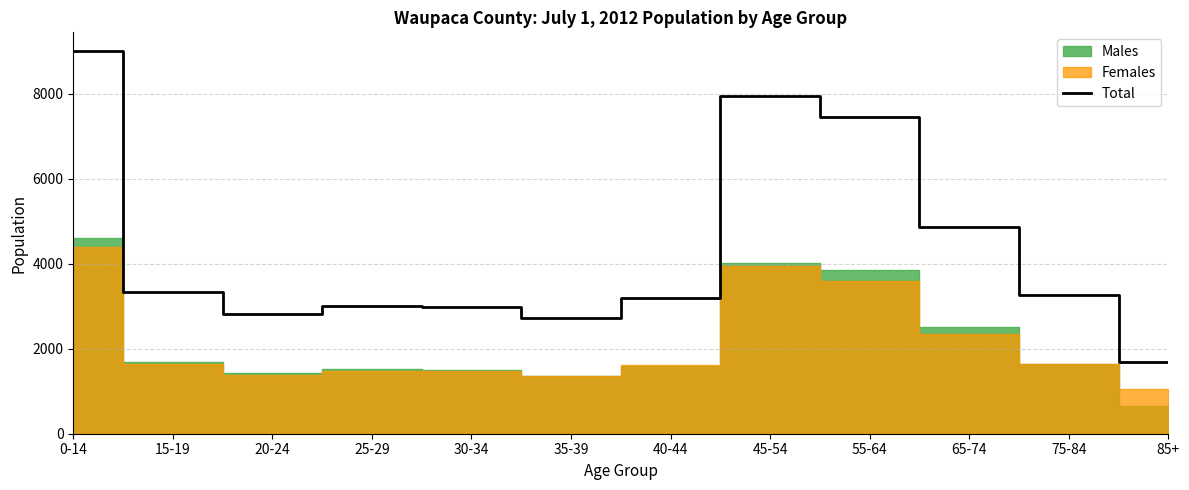

Where does the data first go above 3274?

0-14